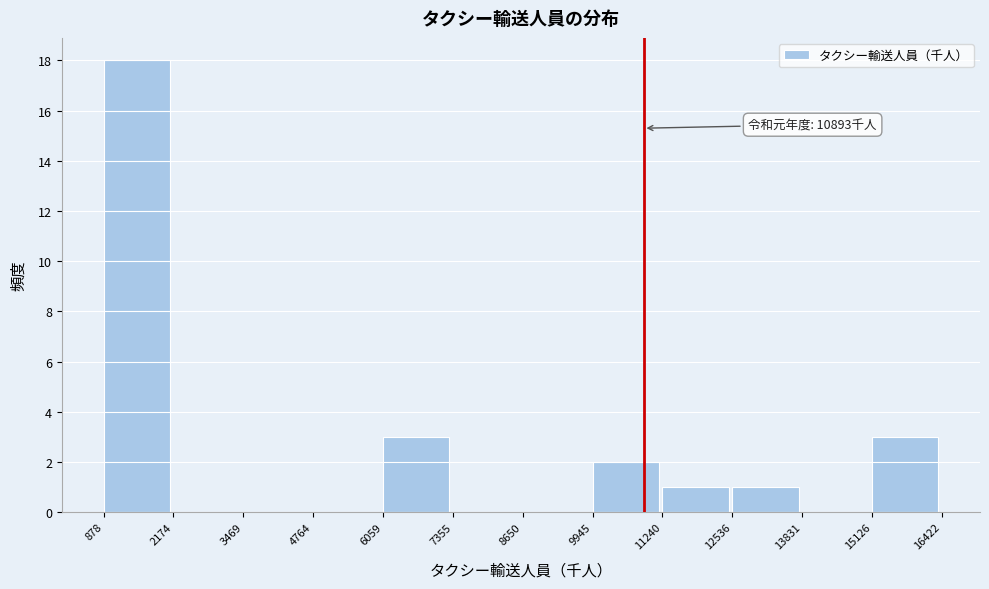

Over which range of the x-axis is the bar tallest?

878 to 2174